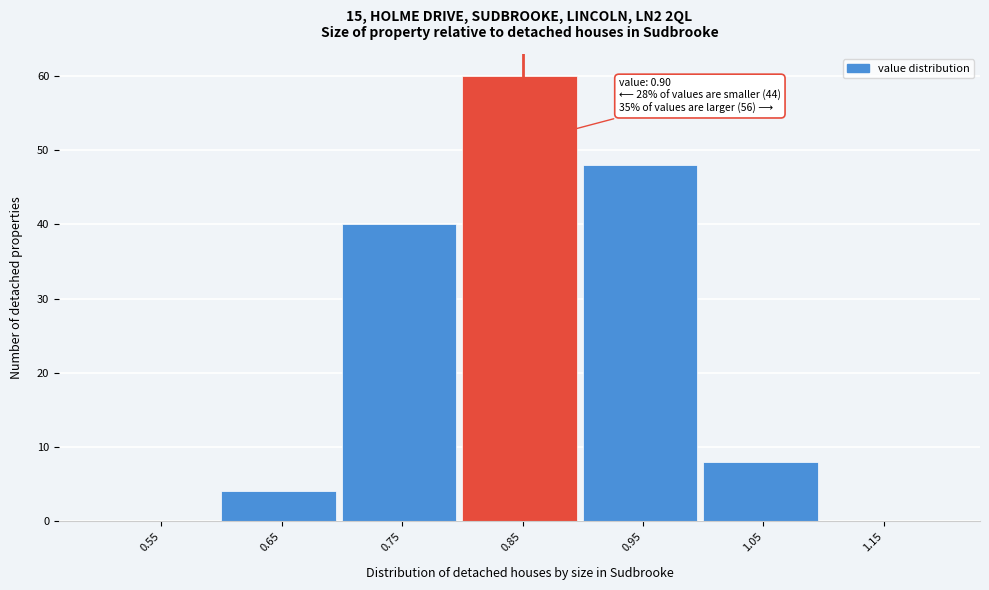

Reading left to right, extract all data points from this chart.

0.55=0	0.65=4	0.75=40	0.85=60	0.95=48	1.05=8	1.15=0